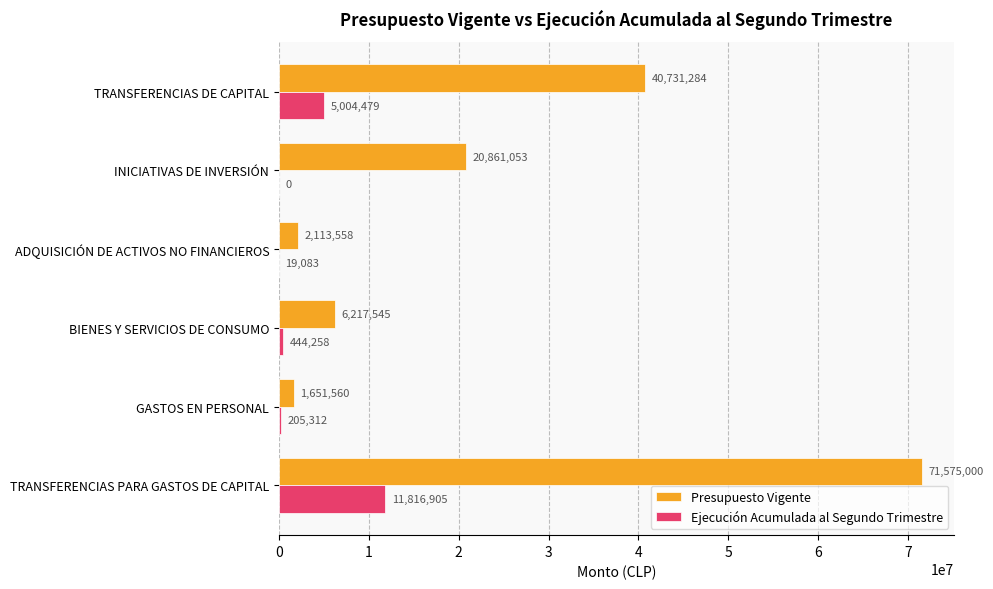

What is the maximum value for Presupuesto Vigente?

71575000